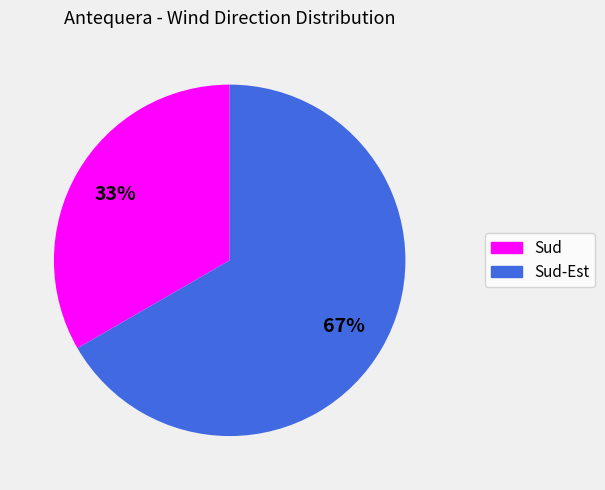

Does any single category account for the majority?

Yes